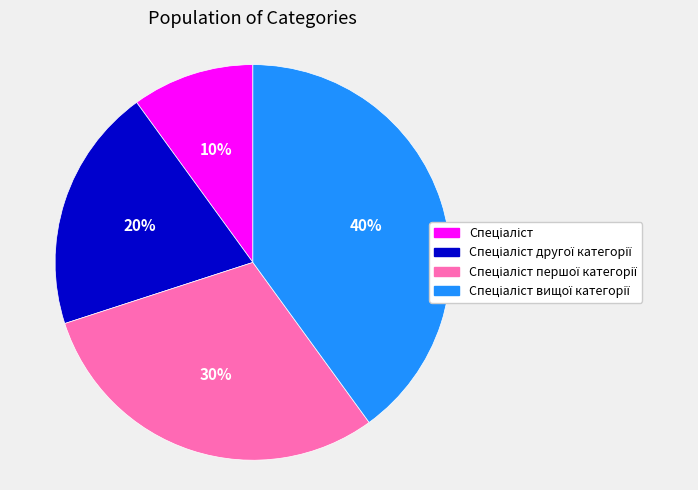

To the nearest percent, what is the difference between the largest and smallest slice percentages?

30%